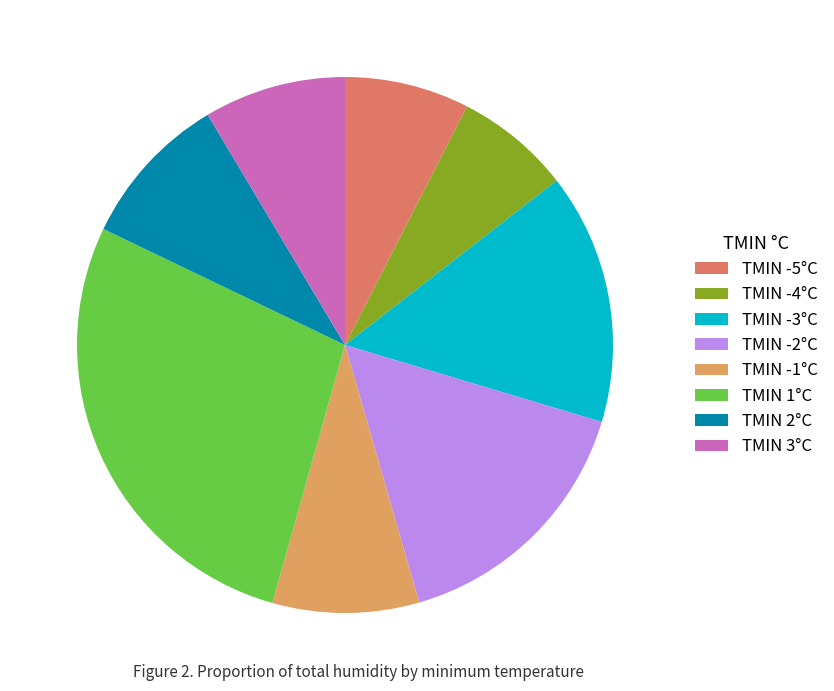

What is the ratio of the value at TMIN 3°C to the value at TMIN 1°C?

0.3